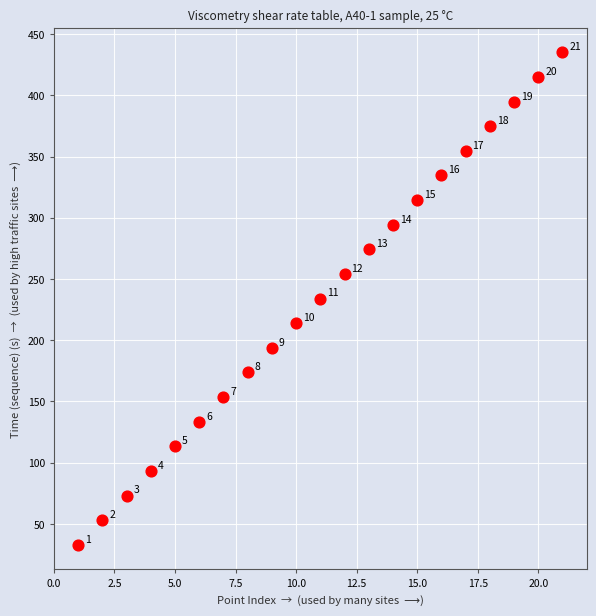

What Y value in the scatter plot is closest to 234?

234.0